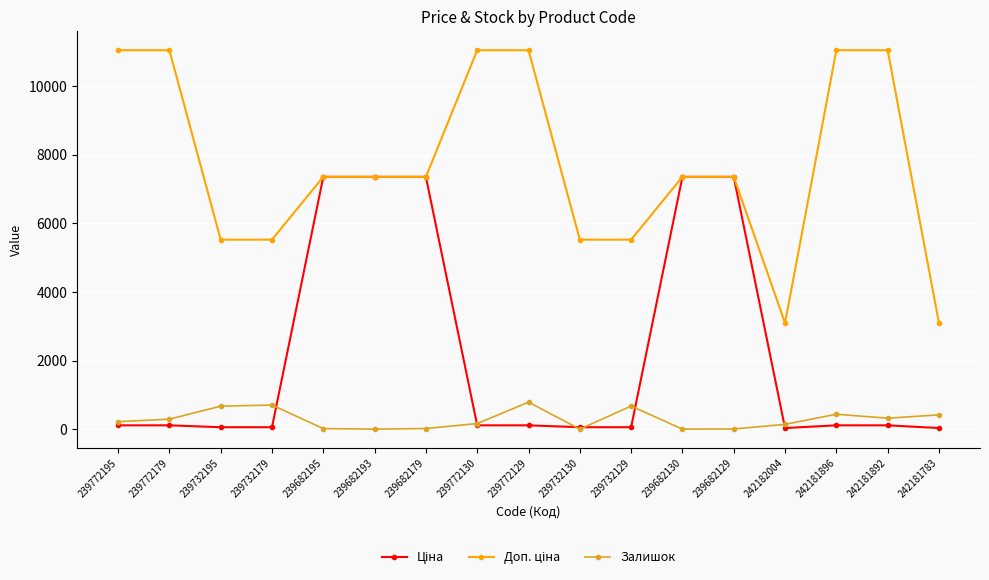

What is the total value across all series at 239682193?

14720.4